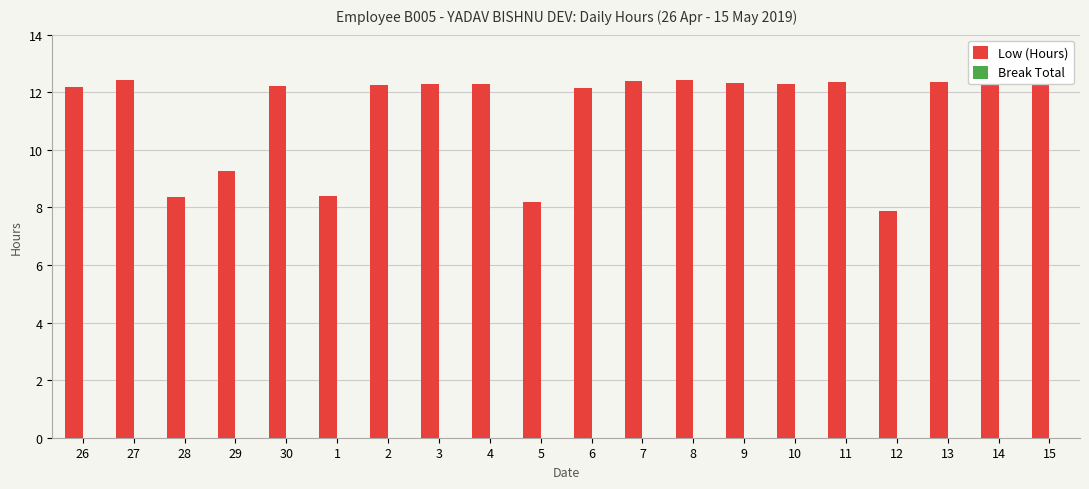

Which label corresponds to the smallest value in the chart?

12